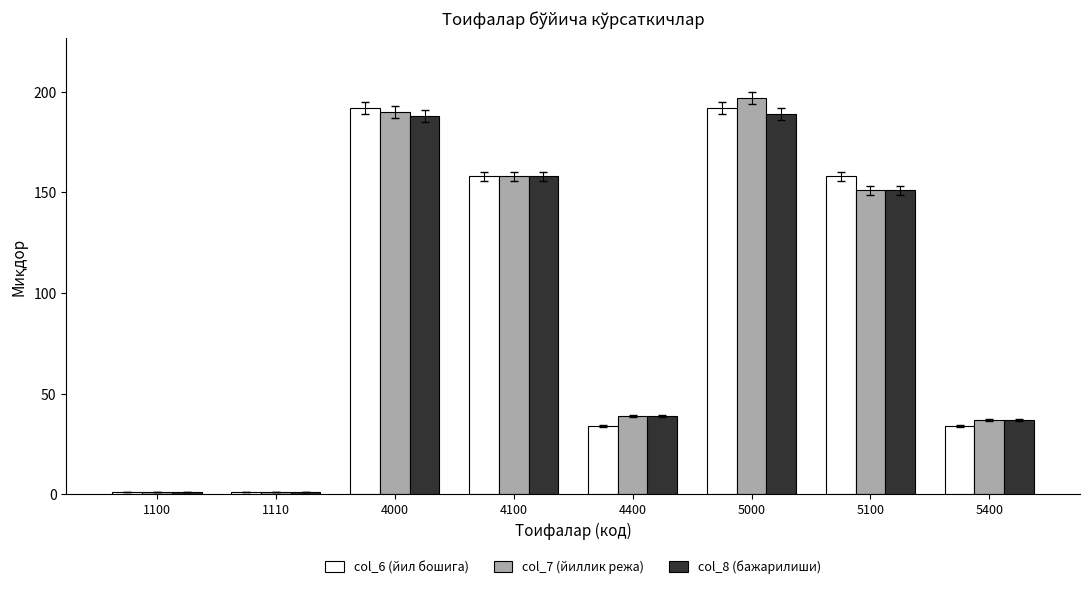

Which series has the widest spread of values?

col_7 (йиллик режа)